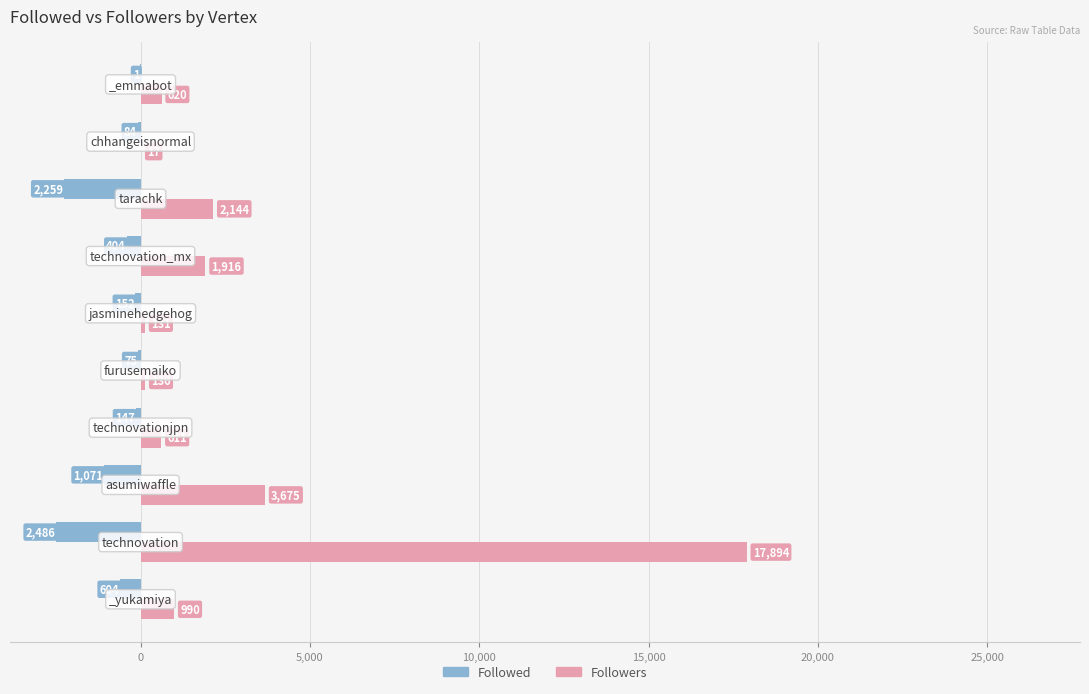

What is the maximum value shown in the chart?

17894